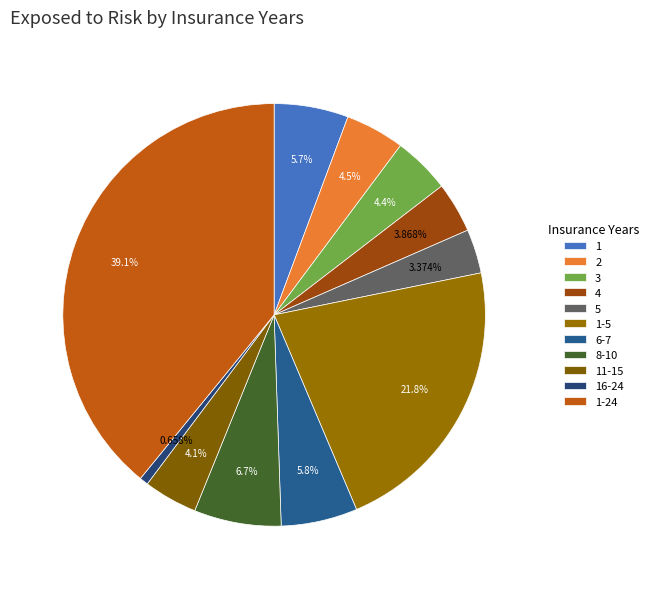

Is there a majority slice in this chart?

No